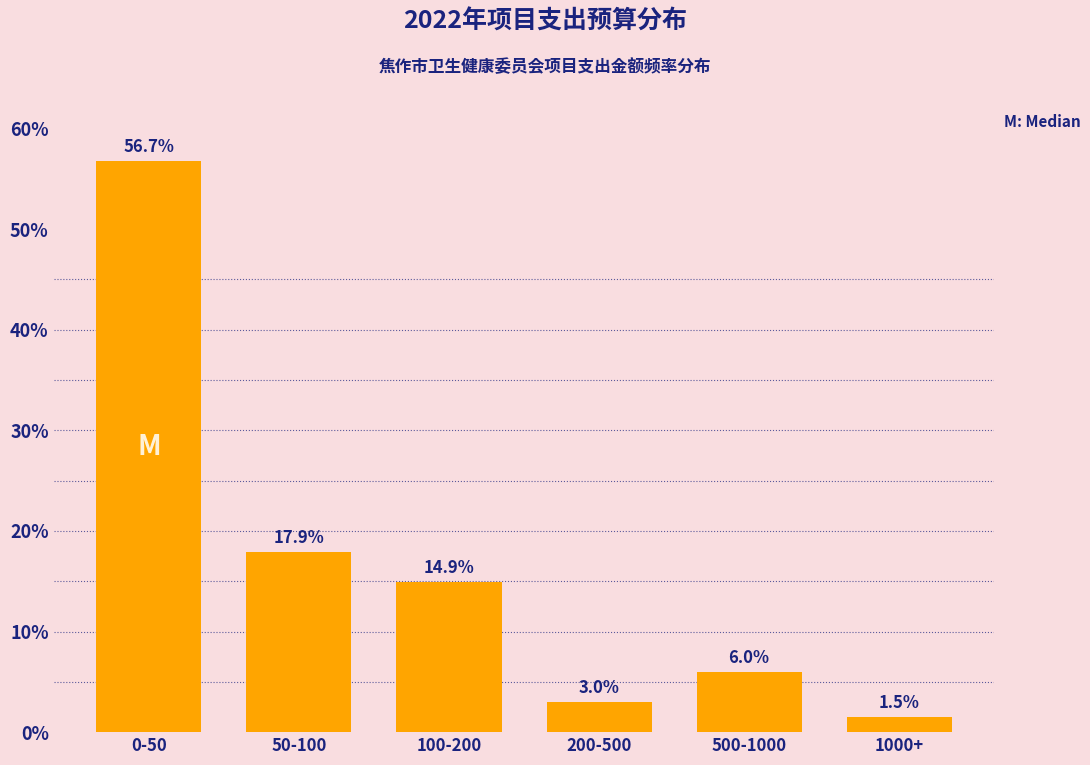

Reading left to right, list all the values displayed in this chart.

0-50=56.7	50-100=17.9	100-200=14.9	200-500=3.0	500-1000=6.0	1000+=1.5